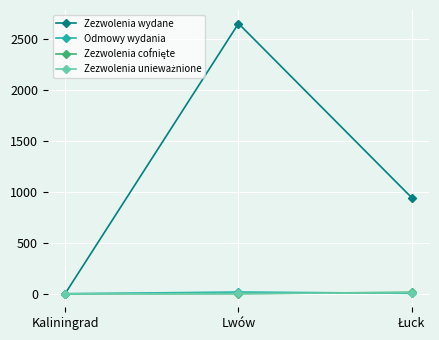

What is the maximum value for Zezwolenia wydane?

2657